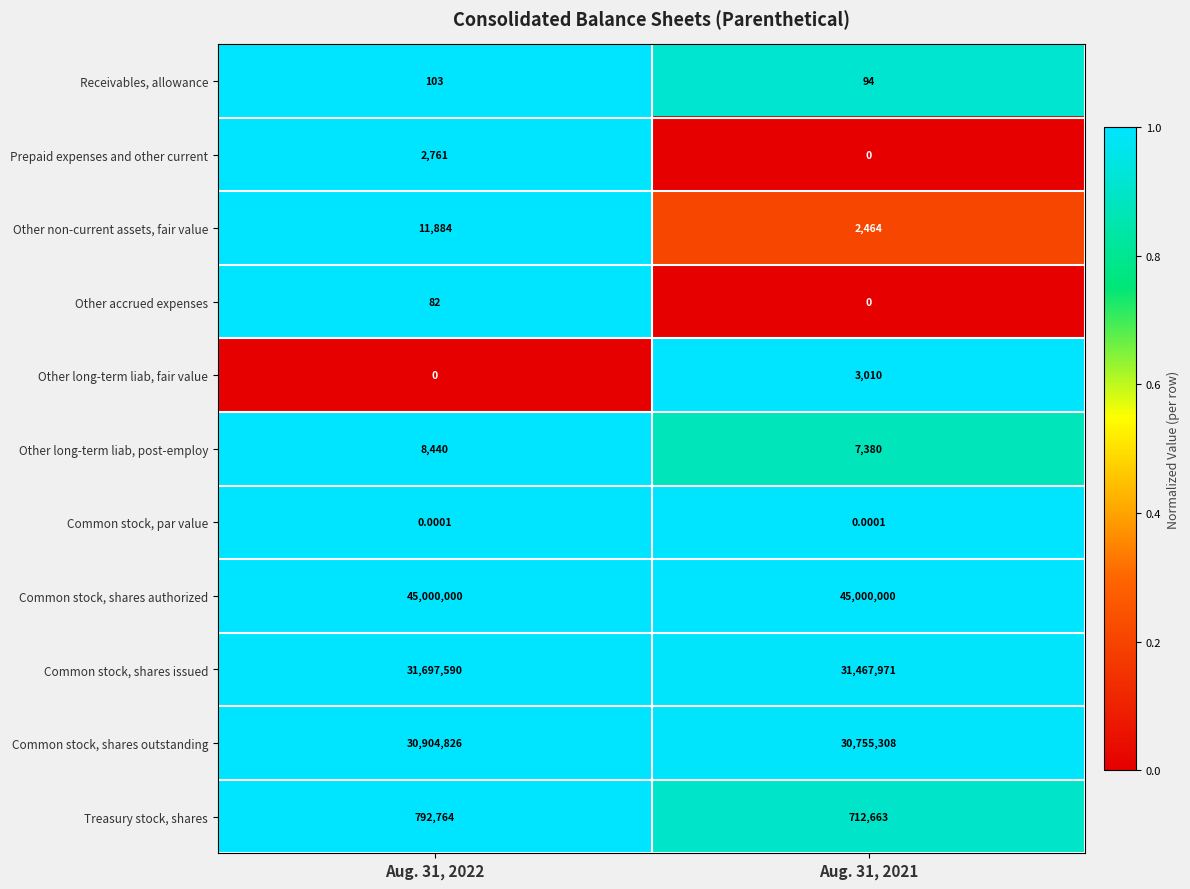

At Aug. 31, 2022, list the series in order from largest to smallest.

Common stock, shares authorized, Common stock, shares issued, Common stock, shares outstanding, Treasury stock, shares, Other non-current assets, fair value, Other long-term liab, post-employ, Prepaid expenses and other current, Receivables, allowance, Other accrued expenses, Common stock, par value, Other long-term liab, fair value